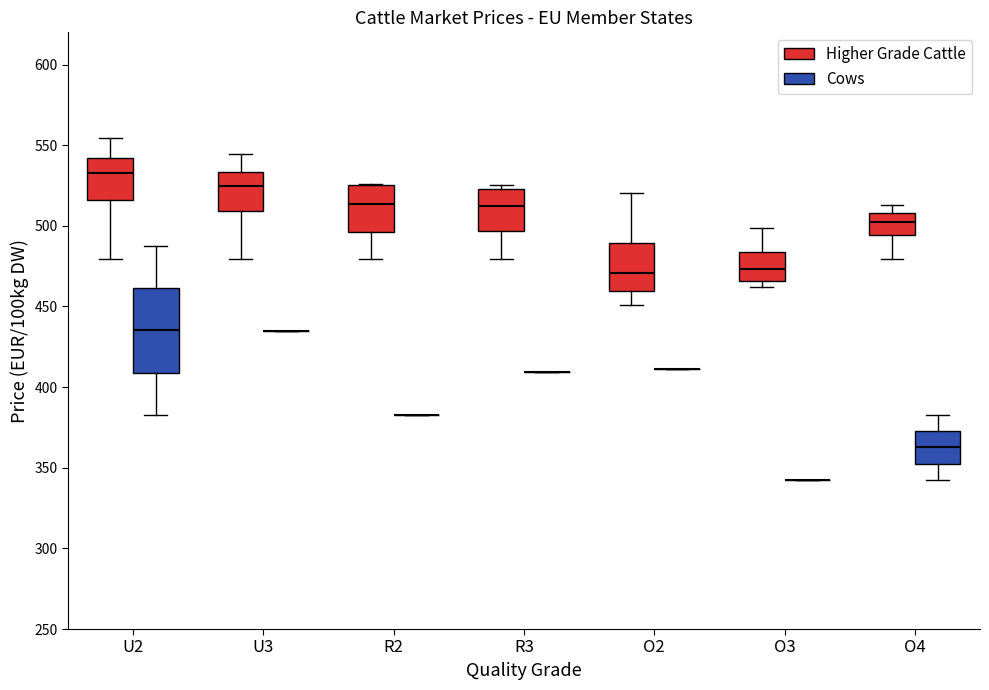

Where is the lower edge of the box for O3 (Higher Grade Cattle) on the y-axis? The values are not printed on the chart, so give them approximately, as read against the axis.

465